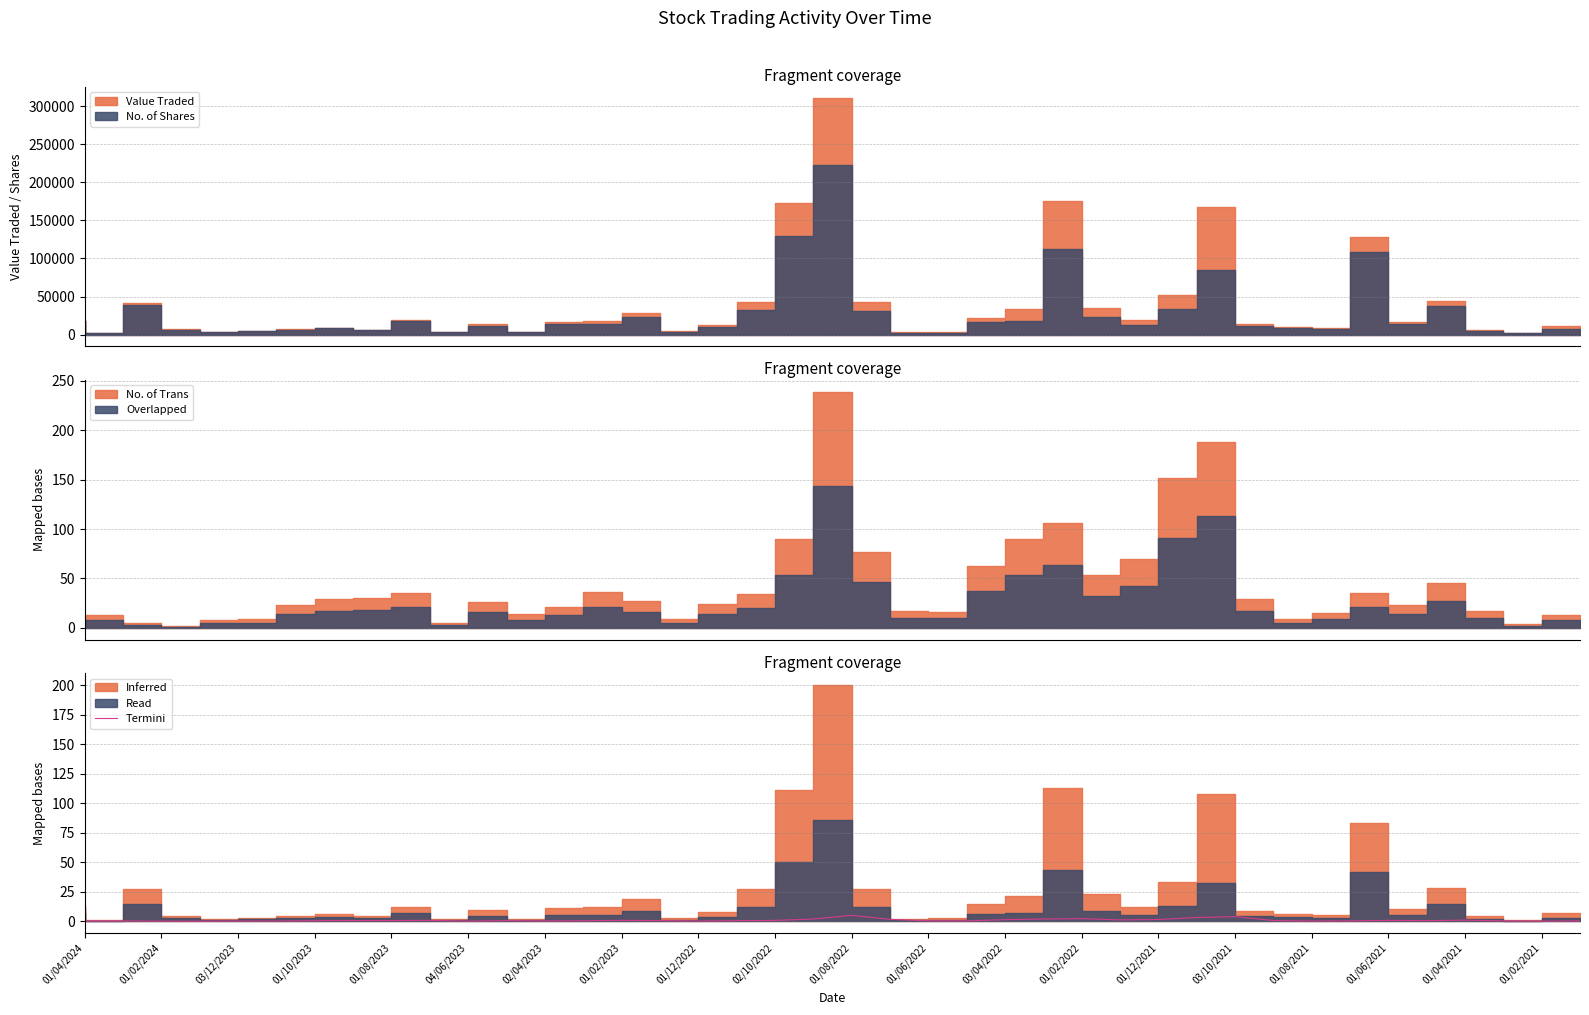

True or false: Termini has a value of 0.4 at 01/06/2022.

True